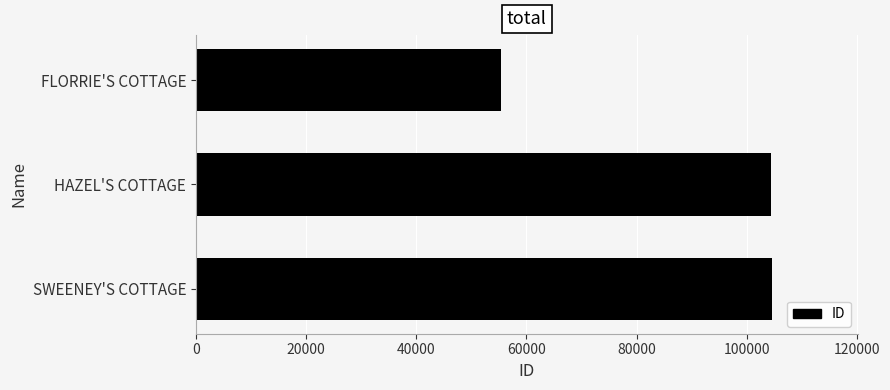

The value at HAZEL'S COTTAGE is 149690. True or false?

False